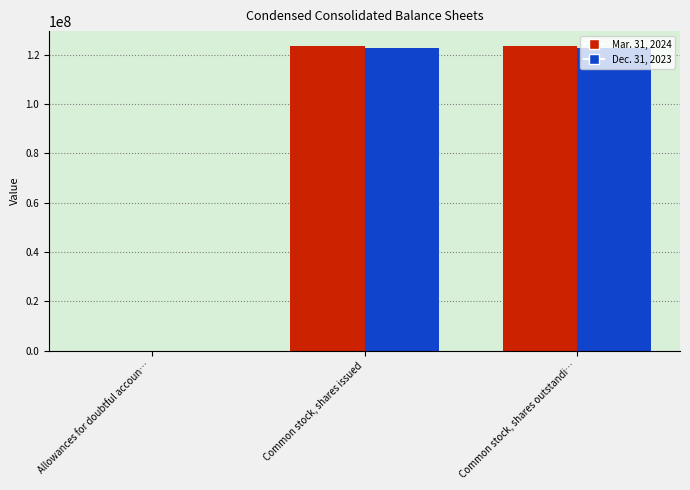

What value does the Mar. 31, 2024 series have at Common stock, shares outstandi…?

123453419